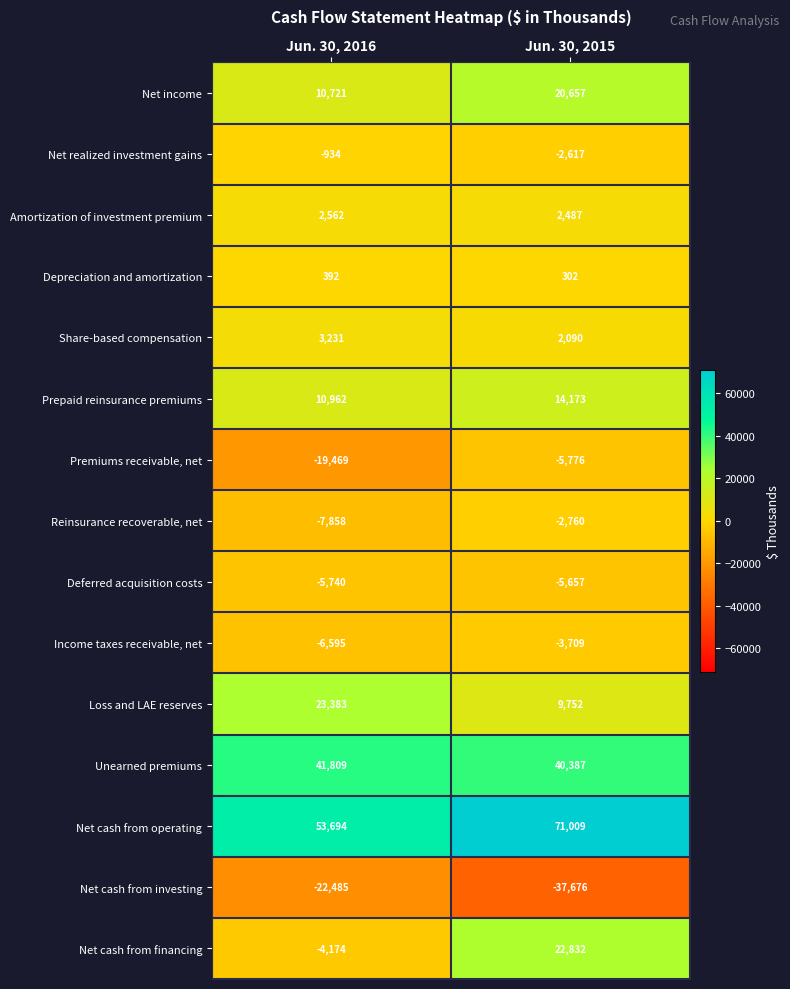

Which series has the largest range (max minus min)?

Net cash from financing